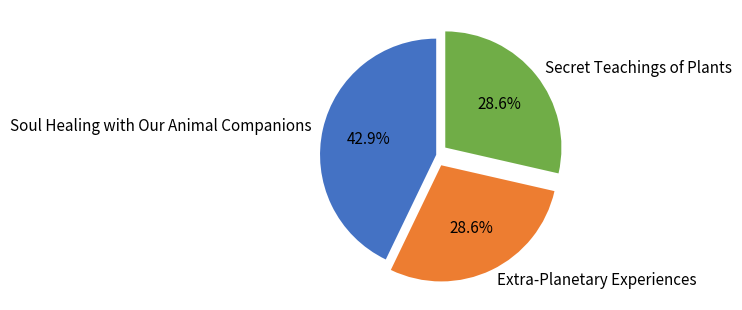

True or false: Extra-Planetary Experiences accounts for 38% of the total.

False